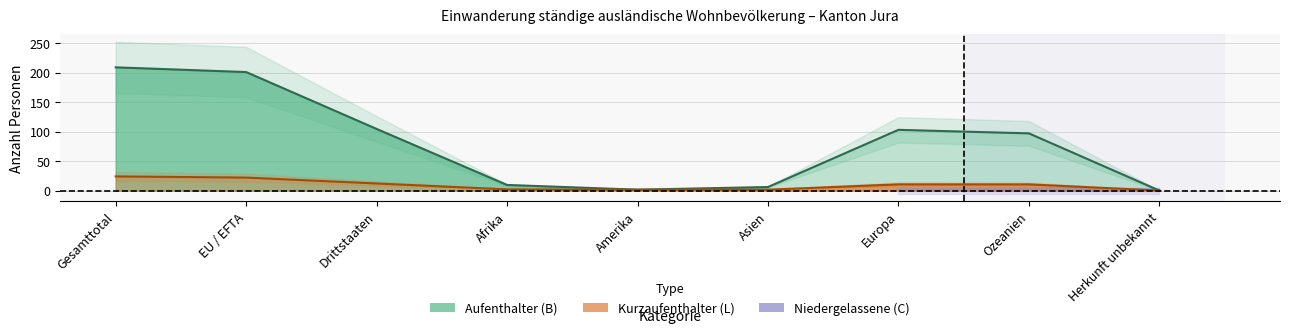

The value of Total Männer at Amerika is 2. True or false?

False